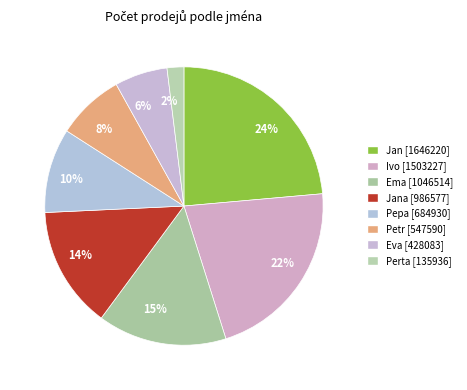

What is the smallest slice in the pie chart?

2%